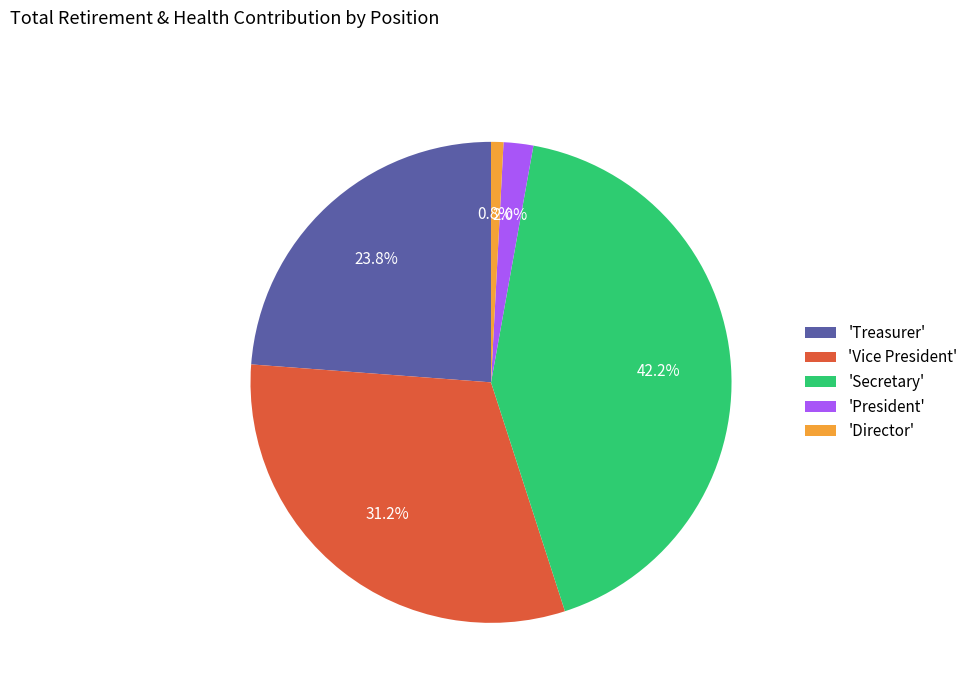

What portion of the pie excludes 'Secretary'?

57.8%